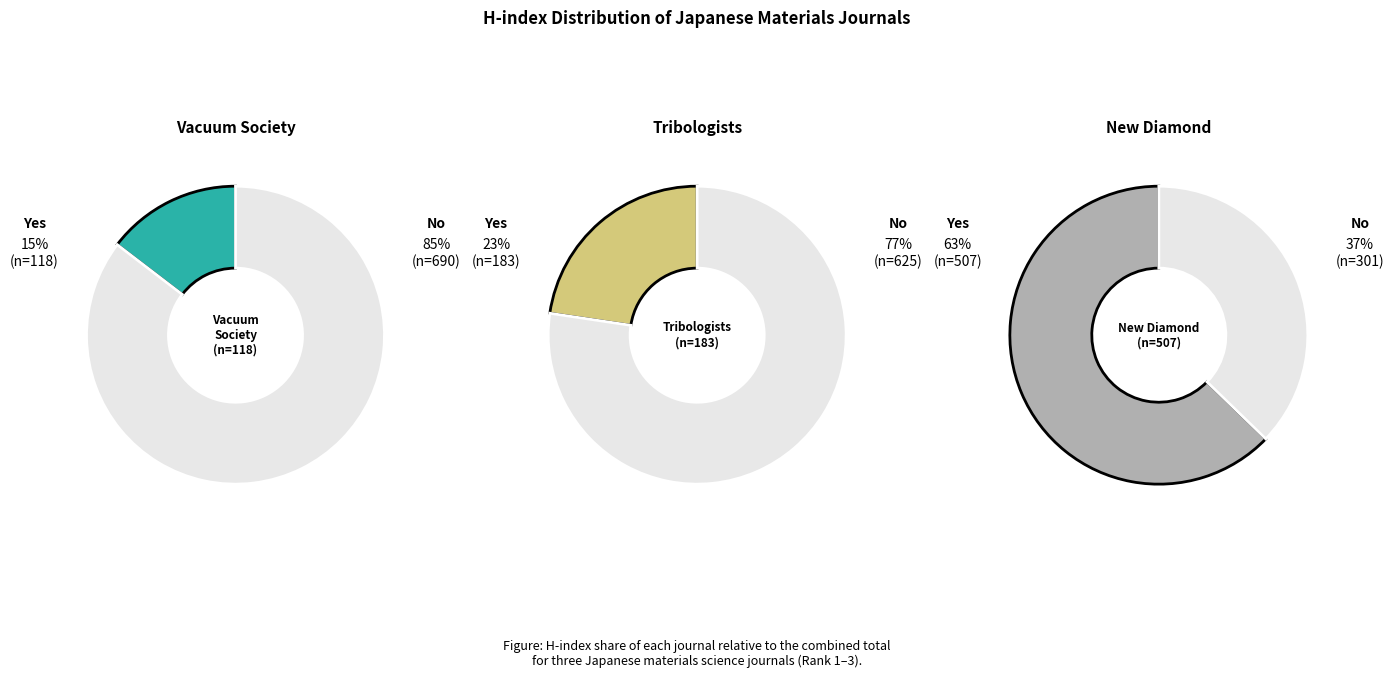

Is there any slice that represents more than half of the pie?

Yes